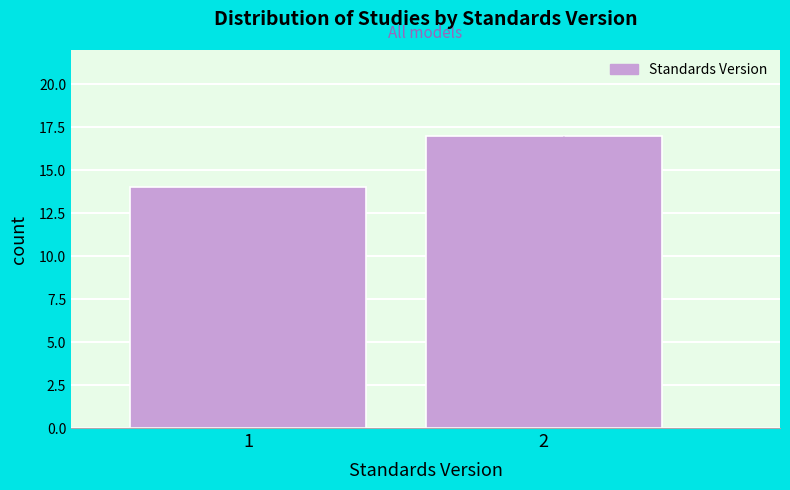

Reading left to right, transcribe all the data shown in this chart.

14	17